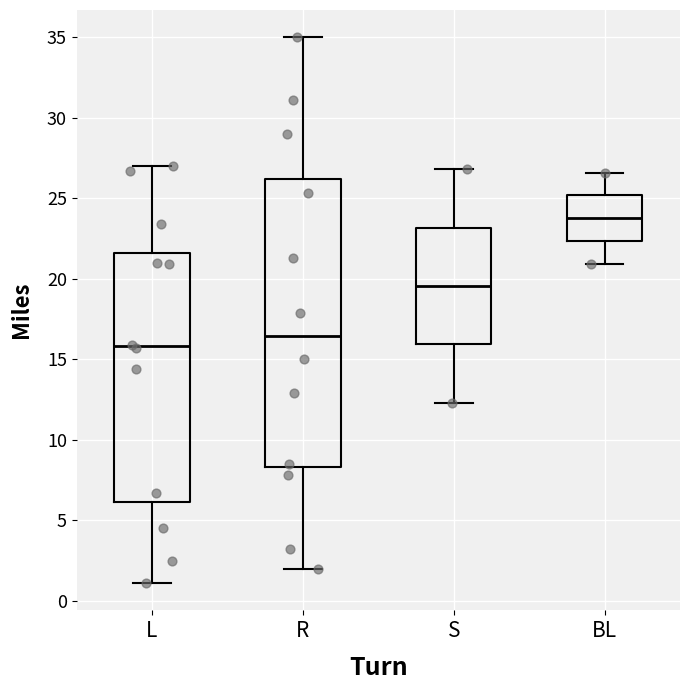

Reading left to right, read every box against the y-axis: the position of its median line, the range the box covers, and the ends of its whiskers. The values are not printed on the chart, so give them approximately, as read against the axis.

L: median 16.0, box 6.0 to 21.5, whiskers 1.0 to 27.0
R: median 16.5, box 8.5 to 26.0, whiskers 2.0 to 35.0
S: median 19.5, box 16.0 to 23.0, whiskers 12.5 to 27.0
BL: median 24.0, box 22.5 to 25.0, whiskers 21.0 to 26.5